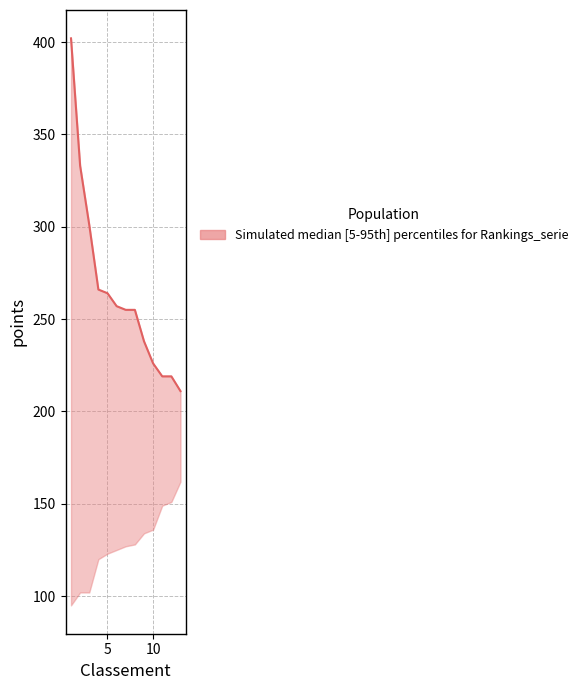

What is the value of the upper point at the 12th from the left?

219